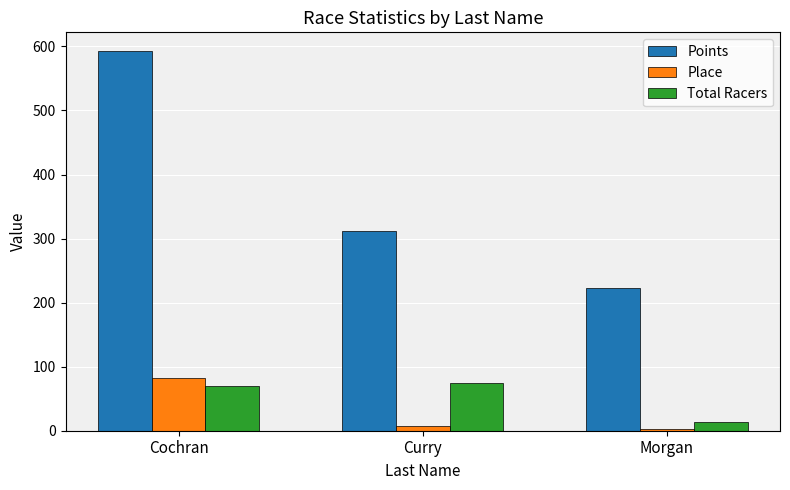

What is the value of the Place bar at the 2nd from the left?

8.0